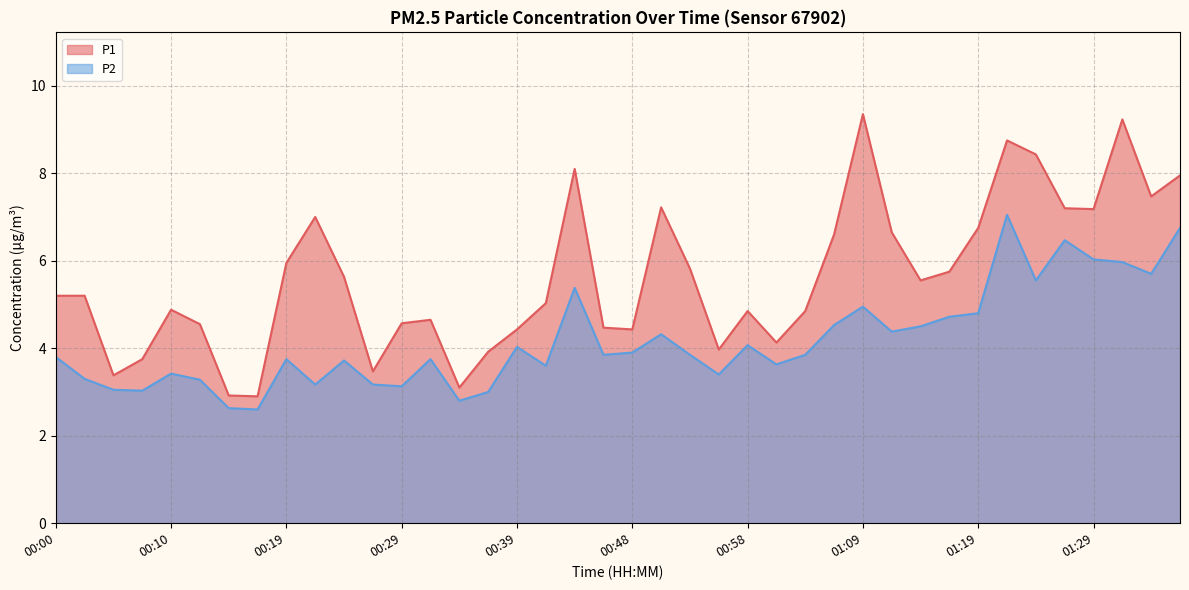

Reading left to right, list all the values displayed in this chart.

P1: 5.2	5.2	3.4	3.8	4.9	4.5	2.9	2.9	6.0	7.0	5.6	3.5	4.6	4.7	3.1	3.9	4.4	5.0	8.1	4.5	4.4	7.2	5.8	4.0	4.8	4.1	4.8	6.6	9.3	6.7	5.5	5.8	6.8	8.8	8.4	7.2	7.2	9.2	7.5	8.0
P2: 3.8	3.3	3.0	3.0	3.4	3.3	2.6	2.6	3.8	3.2	3.7	3.2	3.1	3.8	2.8	3.0	4.0	3.6	5.4	3.9	3.9	4.3	3.9	3.4	4.1	3.6	3.9	4.5	5.0	4.4	4.5	4.7	4.8	7.0	5.5	6.5	6.0	6.0	5.7	6.8